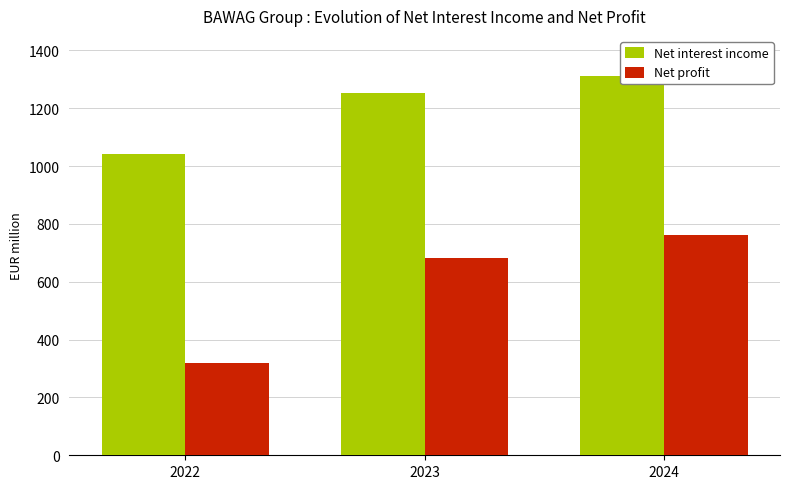

How many groups of bars are there?

3